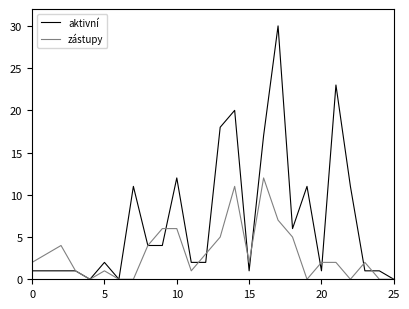

What is the maximum value for zástupy?

12